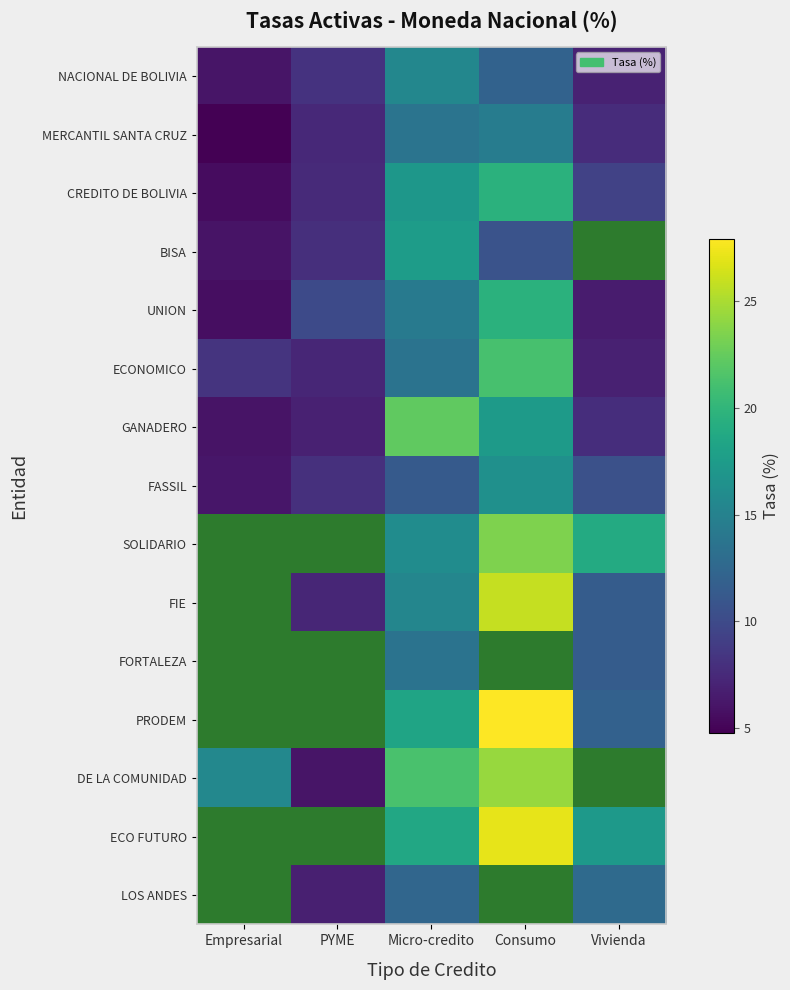

At how many categories does at least one series exceed 16?

3